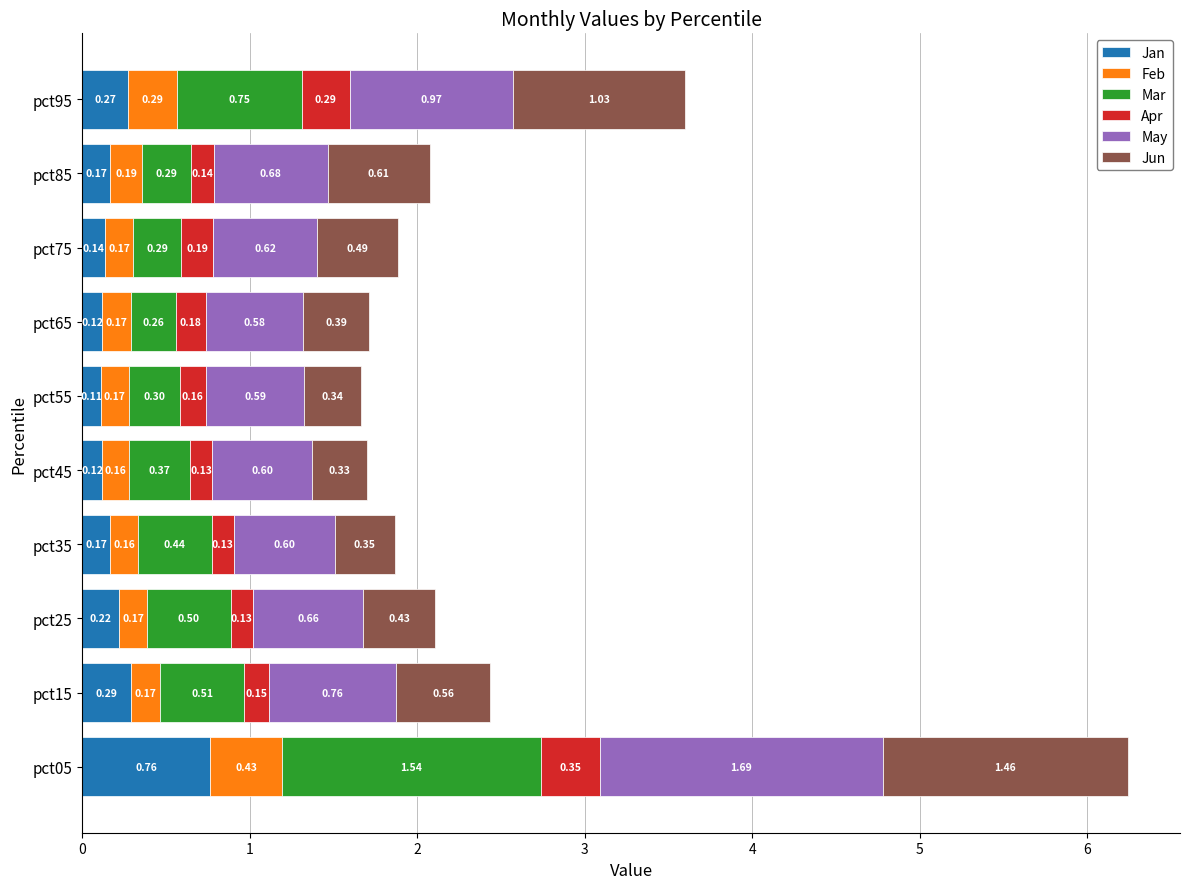

What is the sum of the Jan values at pct25 and pct95?

0.5